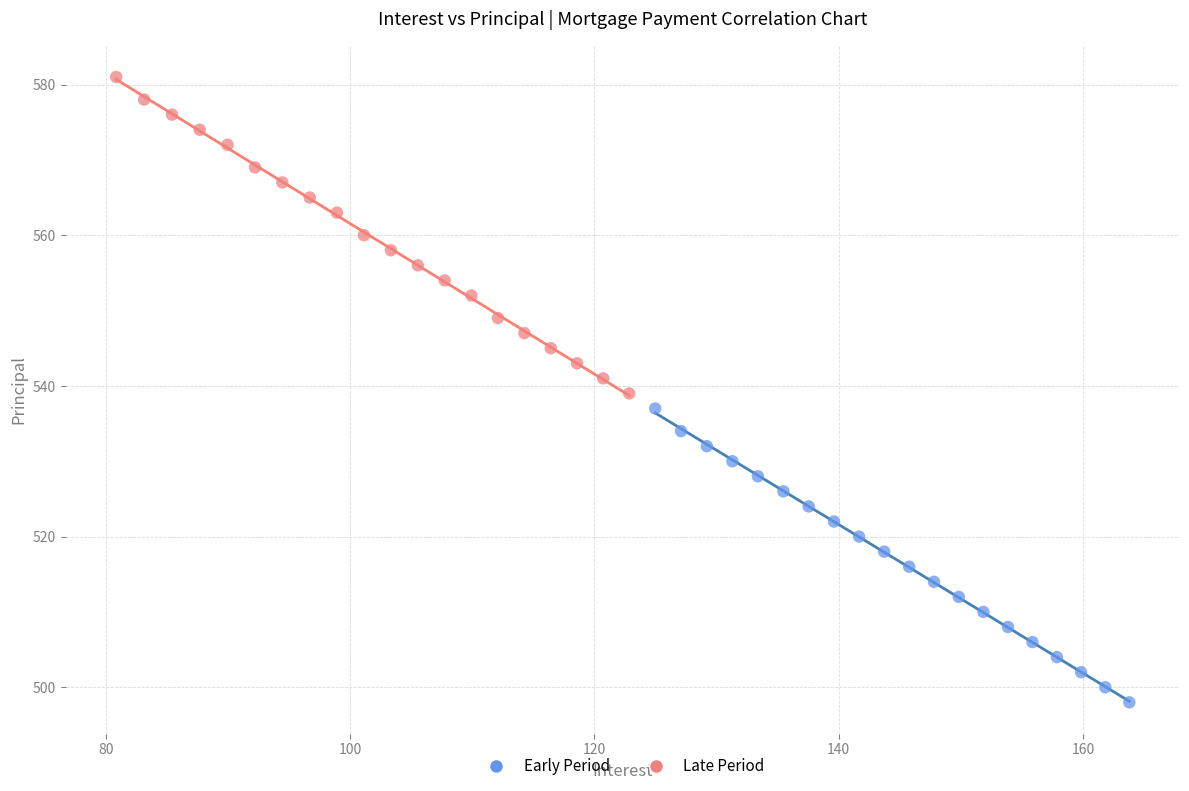

Which series has the widest spread of Y values?

Late Period